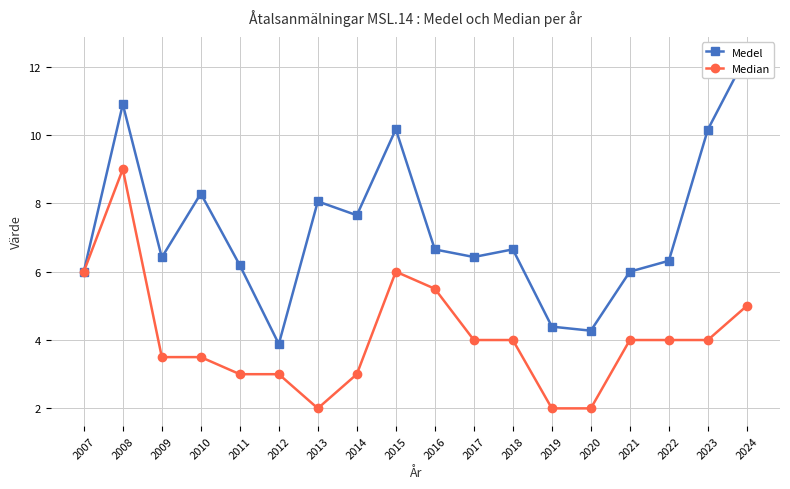

What are all the series names shown in the legend?

Medel, Median